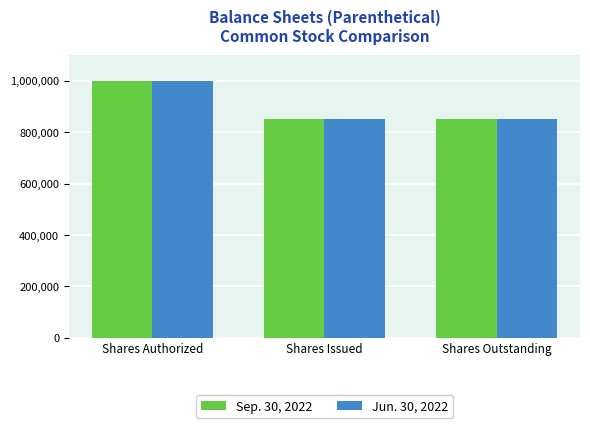

What are all the series names shown in the legend?

Sep. 30, 2022, Jun. 30, 2022